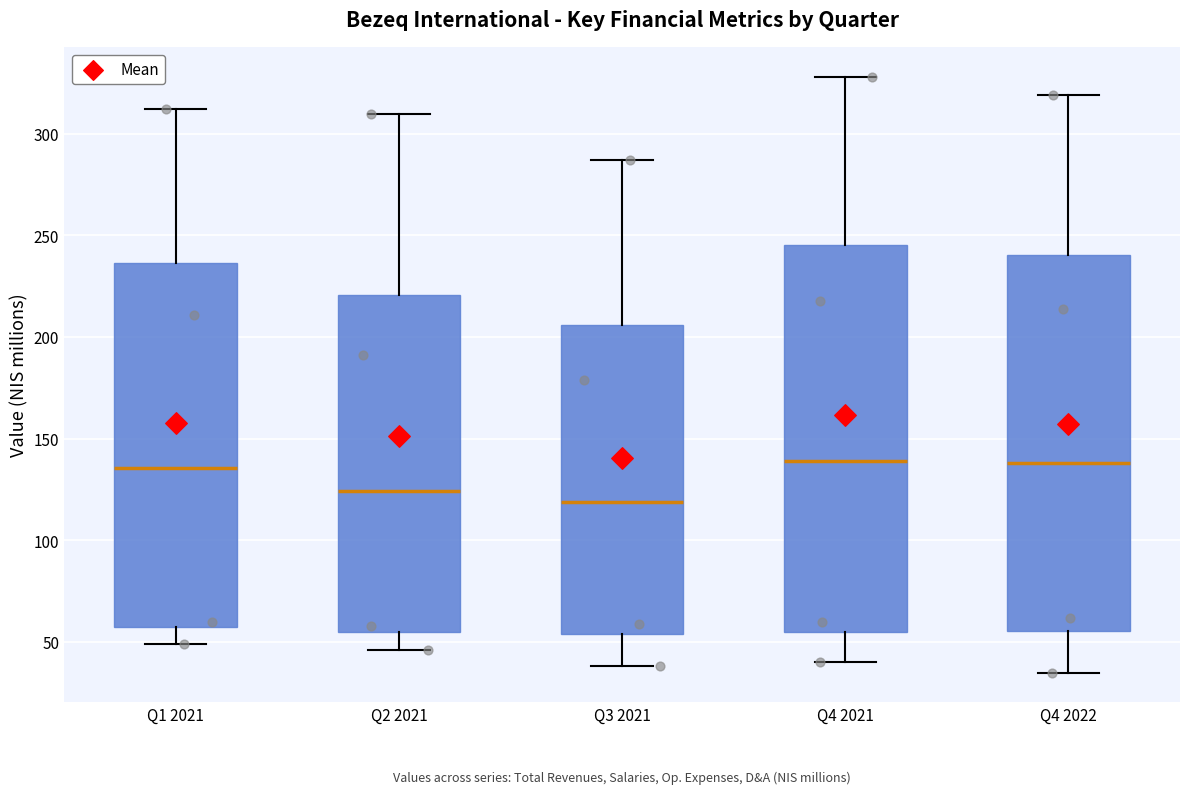

Which box's median line is the lowest?

Q3 2021